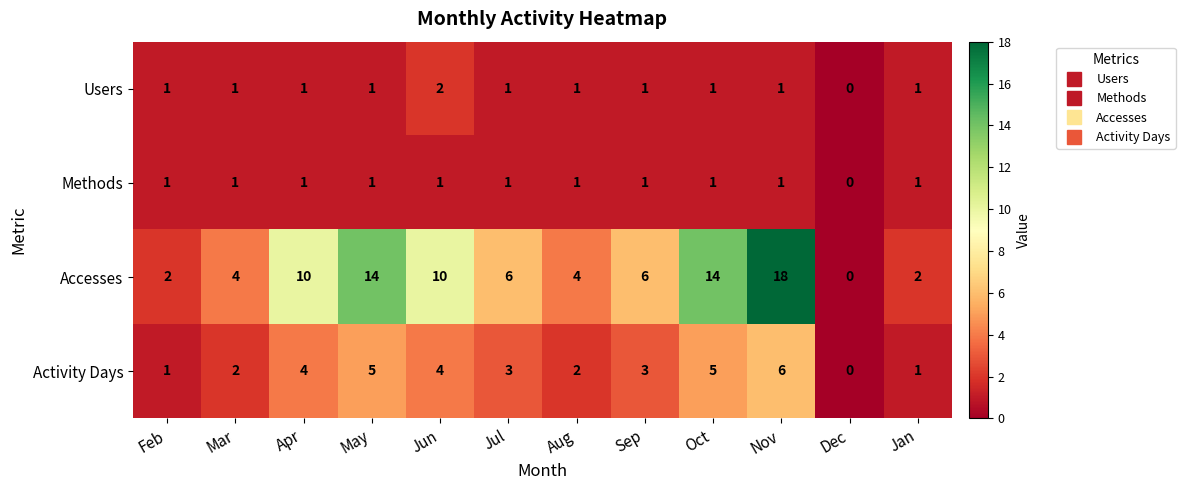

How many positive values does the Methods series have?

11